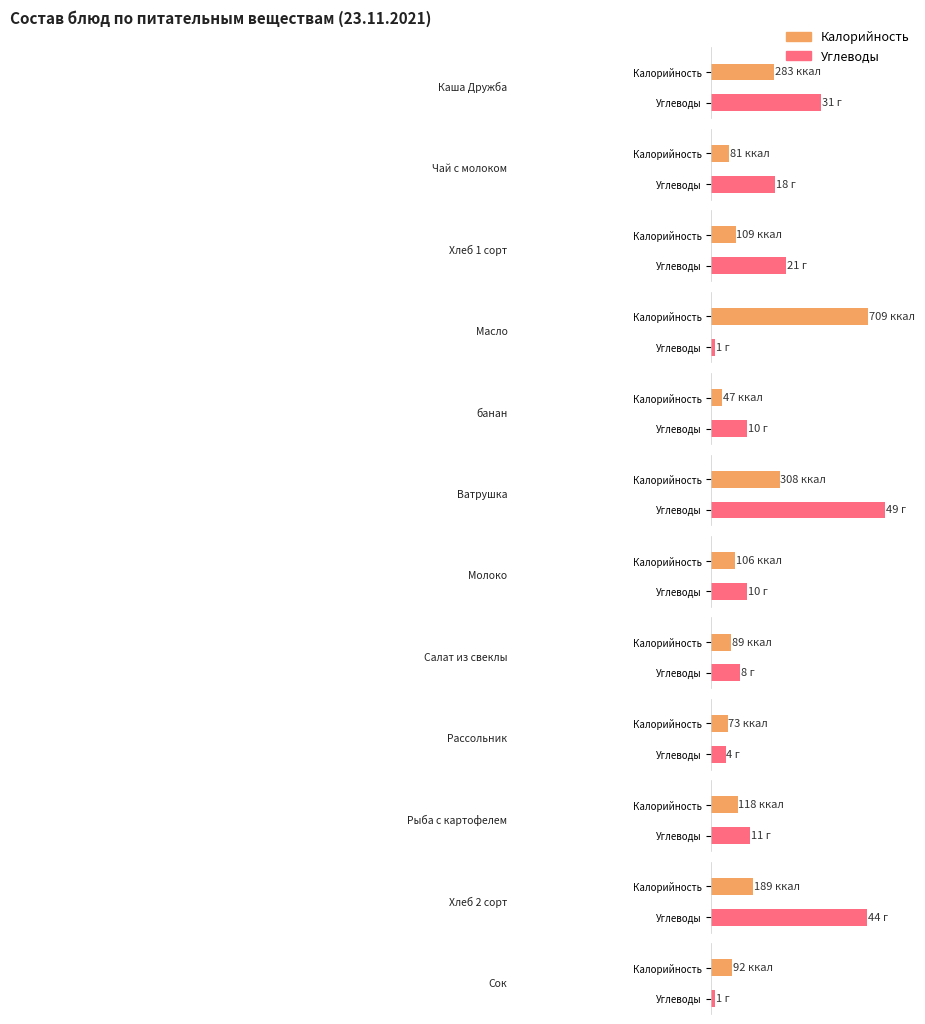

How many data points does each series have?

12